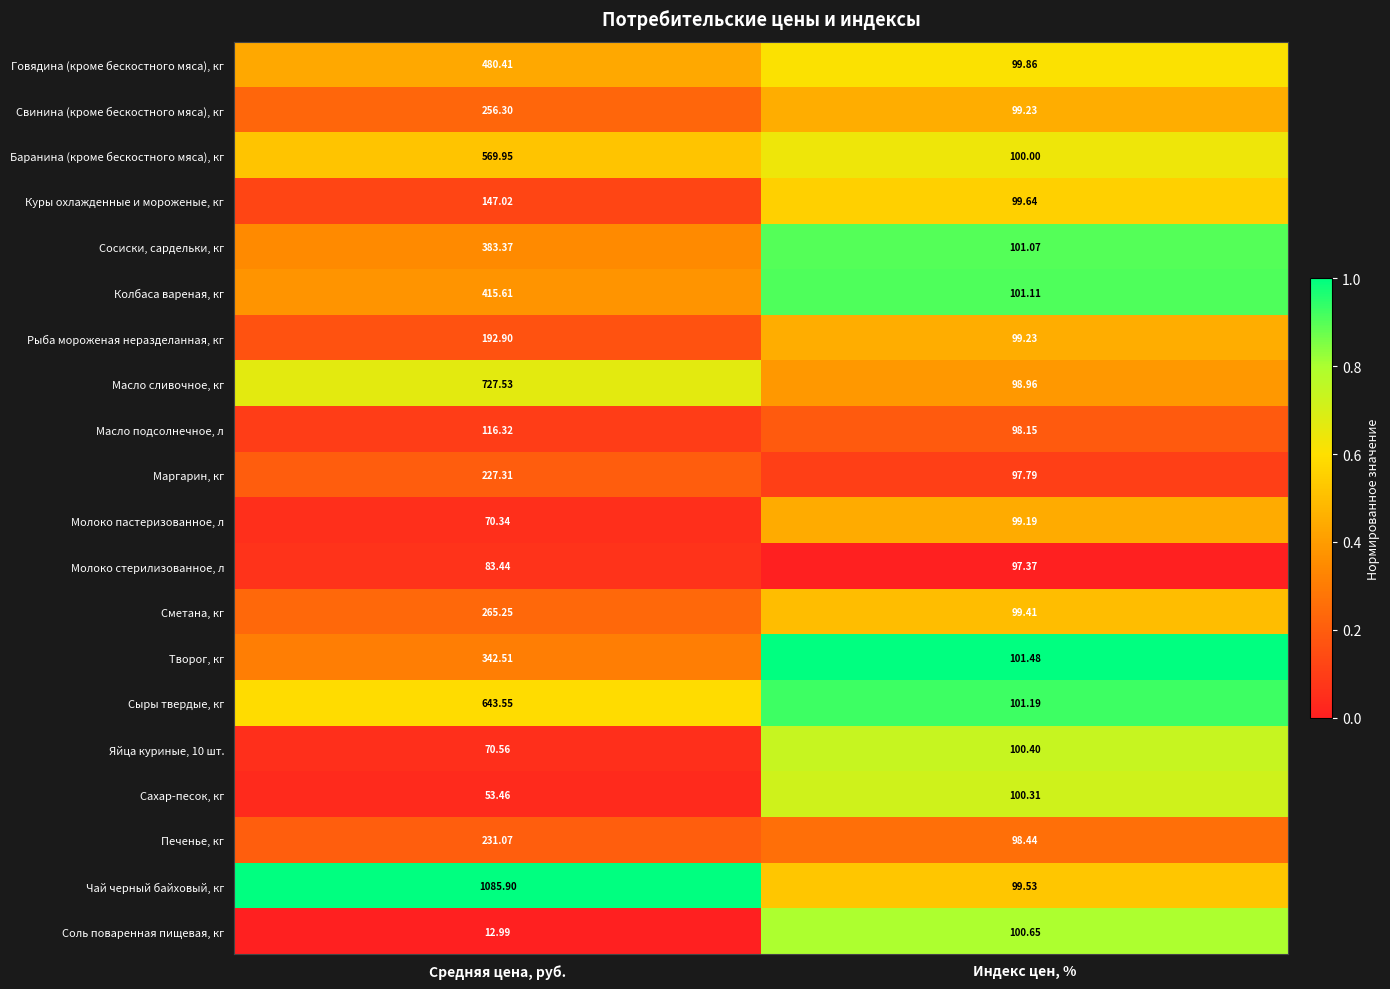

Which category has the highest value across all series?

Средняя цена, руб.